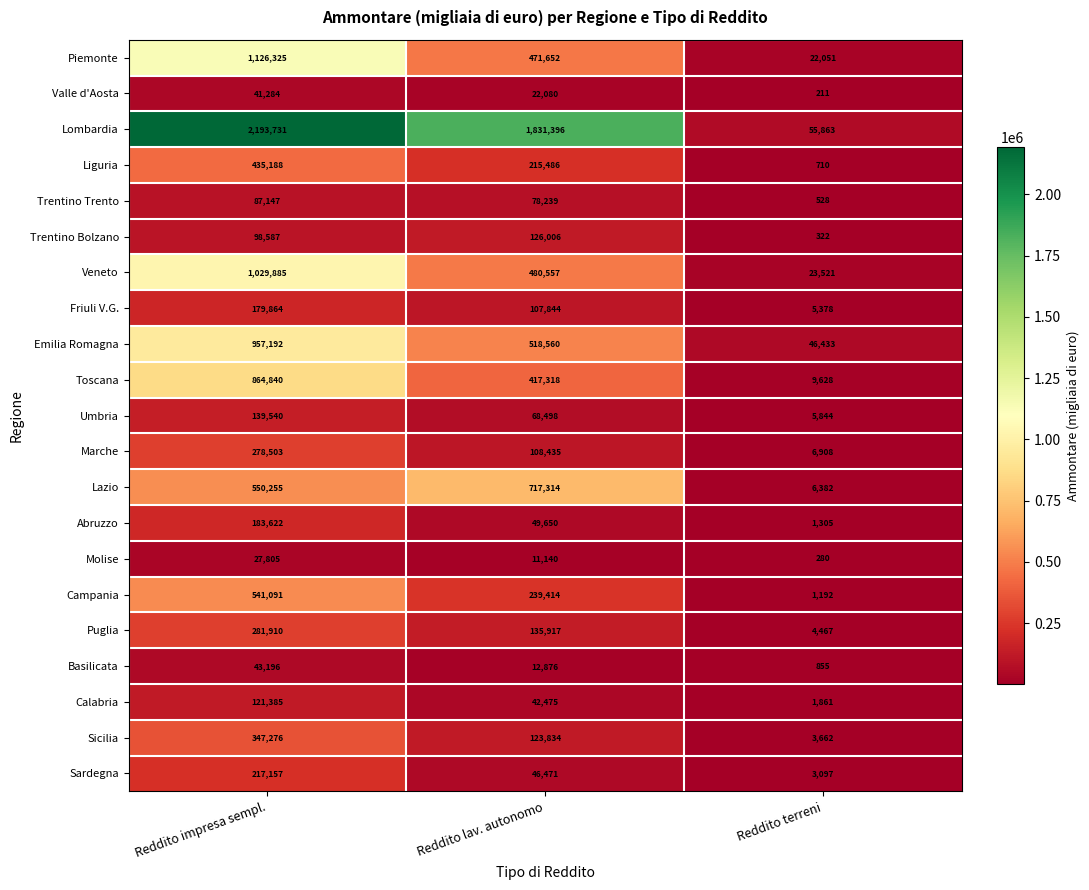

Count the number of data series in this chart.

21